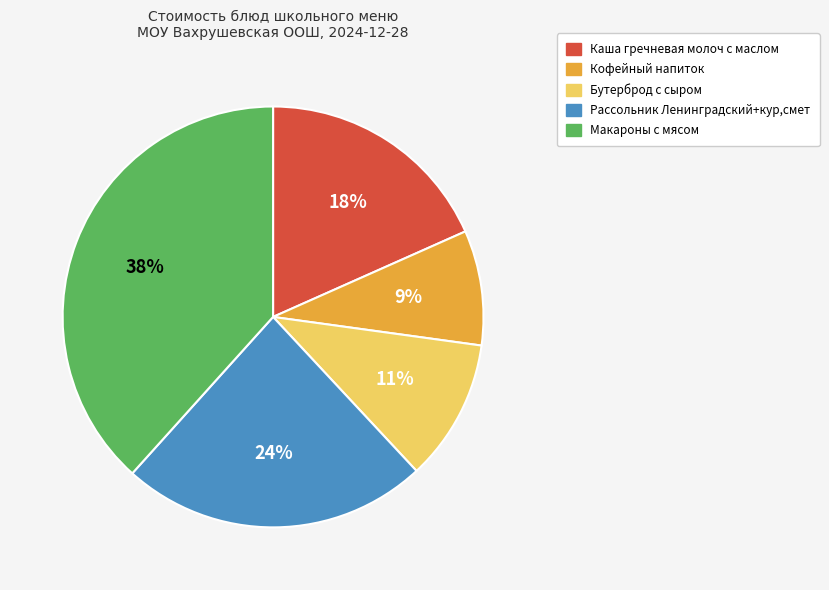

Is there any slice that represents more than half of the pie?

No